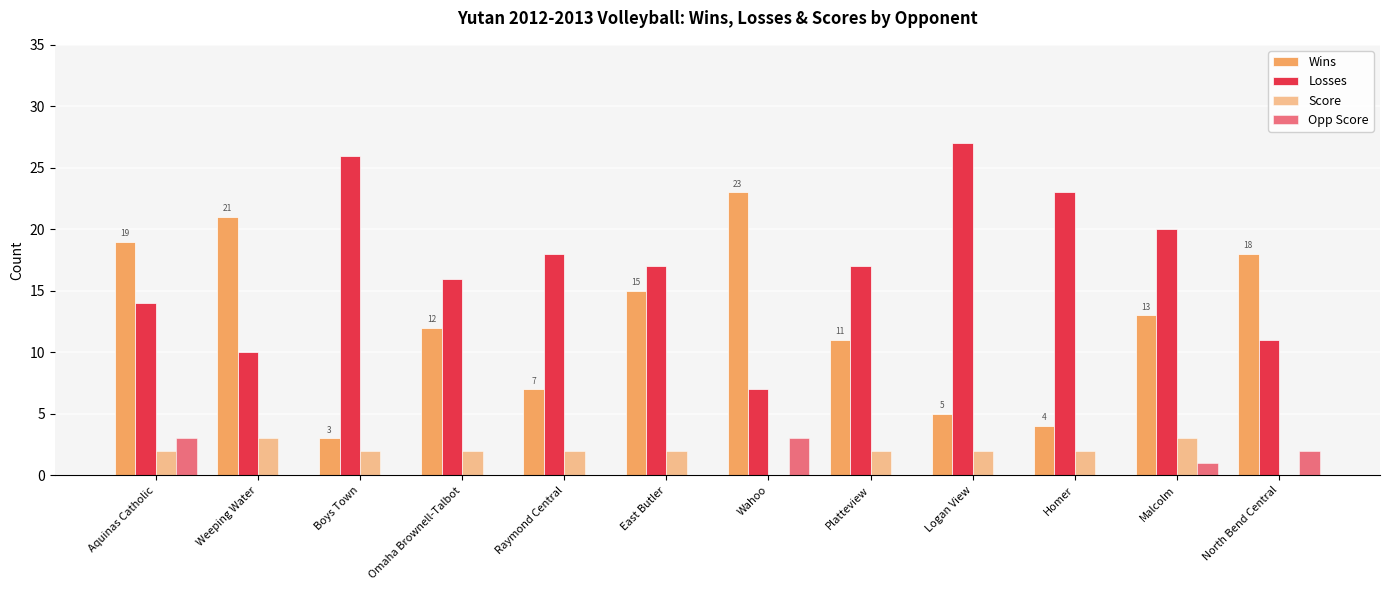

Which series has the widest spread of values?

Wins